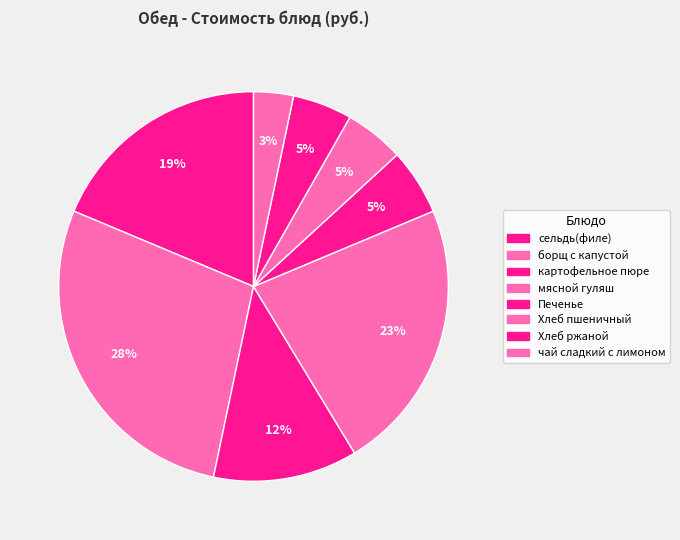

To the nearest percent, what is the difference between the чай сладкий с лимоном and картофельное пюре slice percentages?

9%